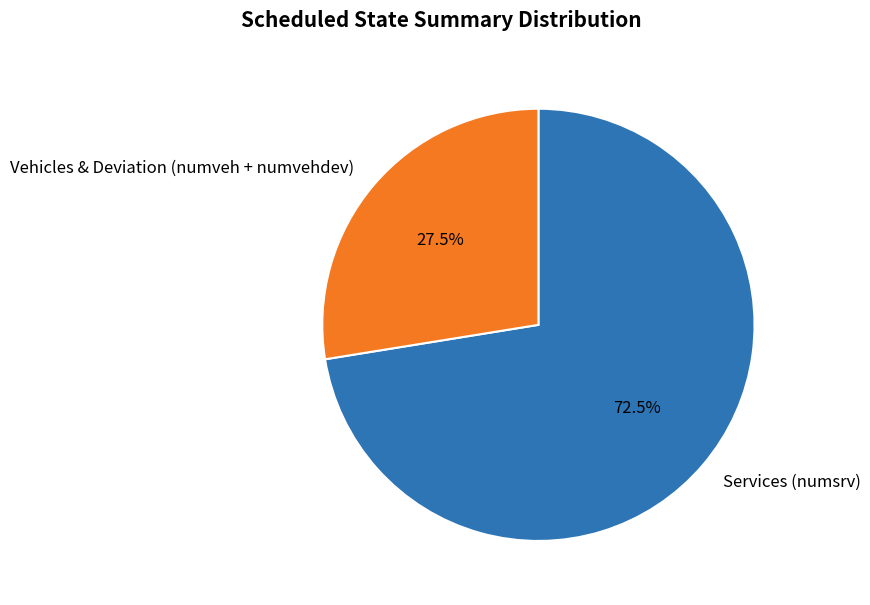

Between Vehicles & Deviation (numveh + numvehdev) and Services (numsrv), which is larger?

Services (numsrv)